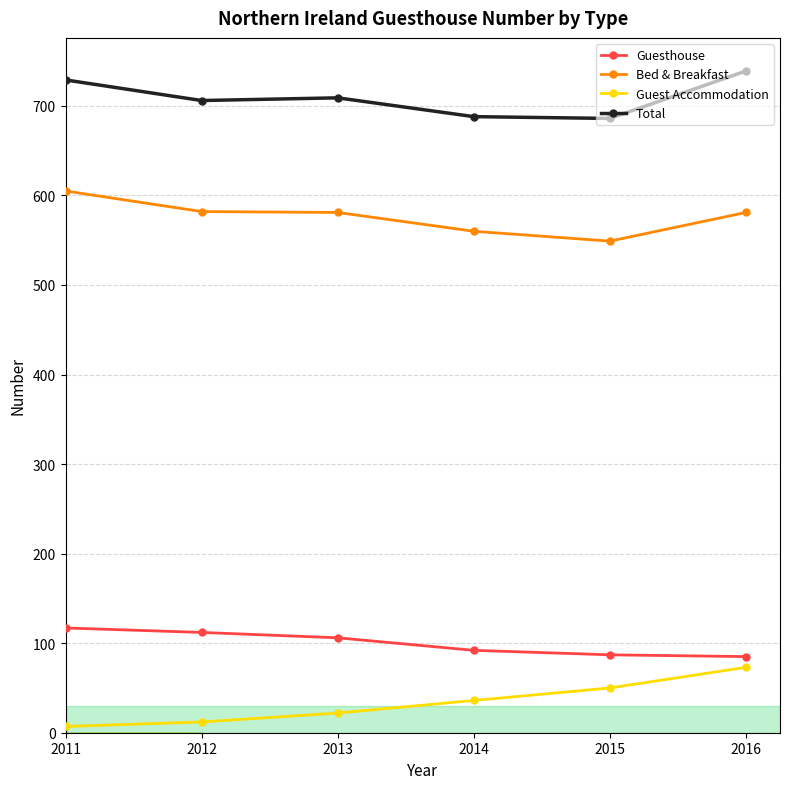

Is the value of Guest Accommodation at 2012 greater than the value of Bed & Breakfast at 2015?

No